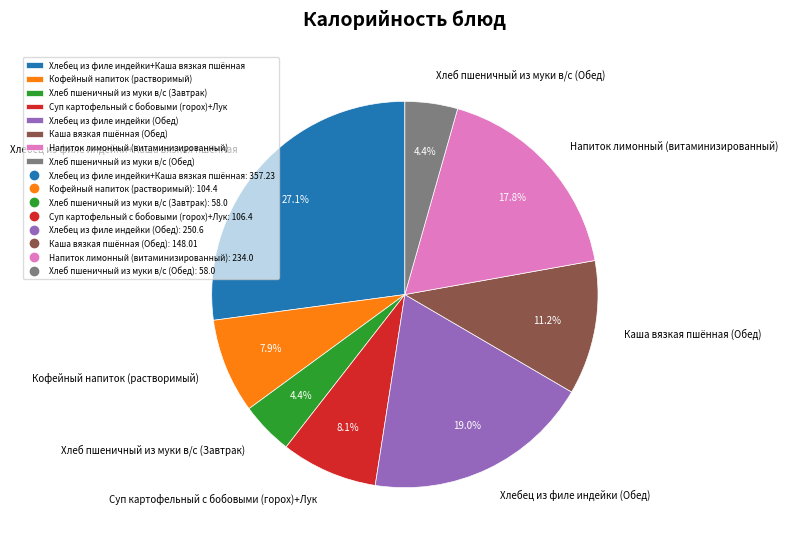

Which category has the biggest portion of the pie?

Хлебец из филе индейки+Каша вязкая пшённая